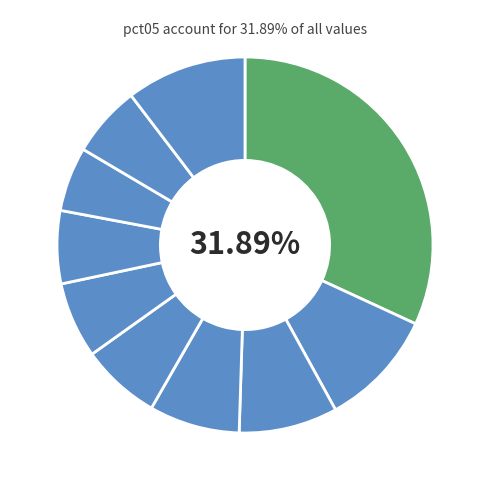

How many slices are in this pie chart?

10